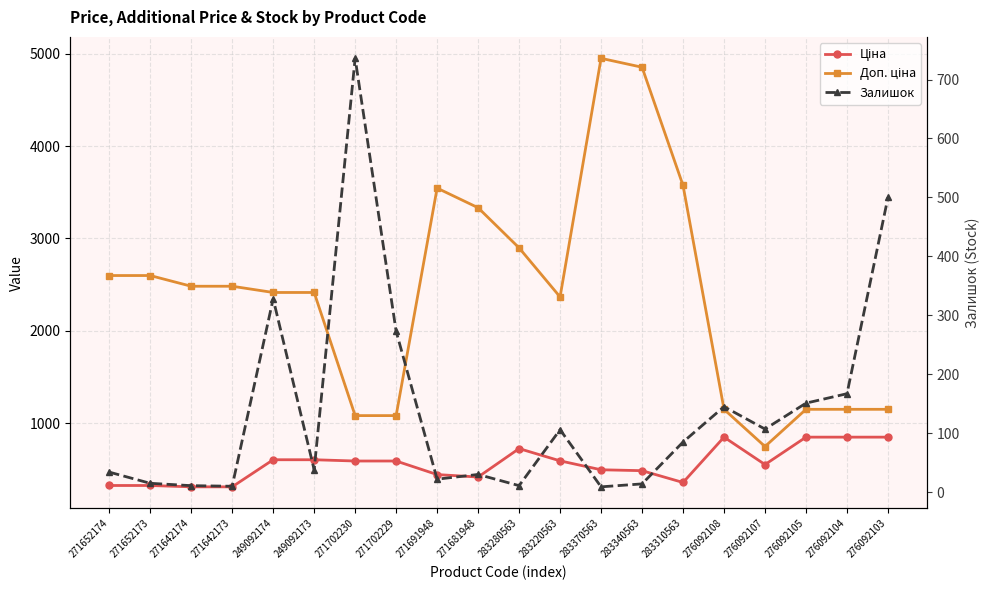

Reading left to right, transcribe all the data shown in this chart.

Ціна: 324.8	324.8	310.3	310.3	603.7	603.7	589.9	589.9	443.1	416.6	724.5	591.6	495.0	485.4	357.4	848.4	551.5	848.4	848.4	848.4
Доп. ціна: 2598.3	2598.3	2482.4	2482.4	2414.8	2414.8	1081.7	1081.7	3545.0	3332.5	2897.8	2366.5	4950.4	4853.8	3573.9	1149.7	747.0	1149.7	1149.7	1149.7
Залишок: 34.0	15.0	11.0	10.0	328.0	38.0	736.0	273.0	22.0	30.0	11.0	106.0	9.0	14.0	85.0	145.0	107.0	151.0	167.0	500.0